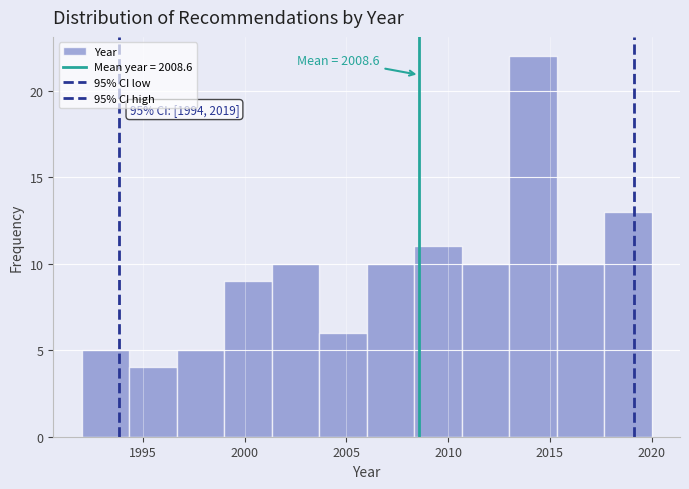

Over which range of the x-axis is the bar tallest?

2013.0 to 2015.5